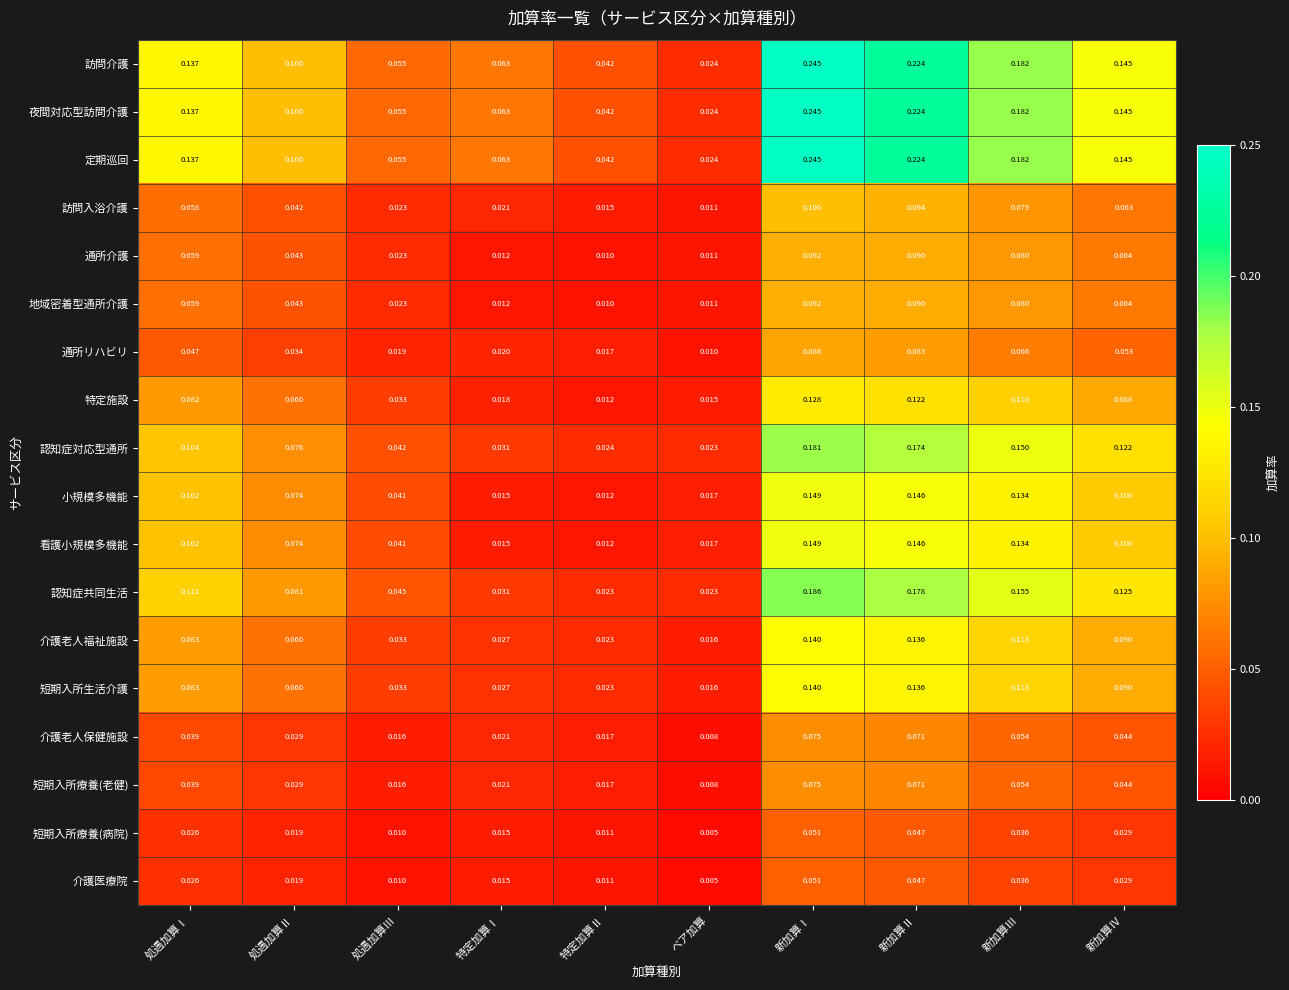

At which category is the sum across all series the highest?

新加算Ⅰ